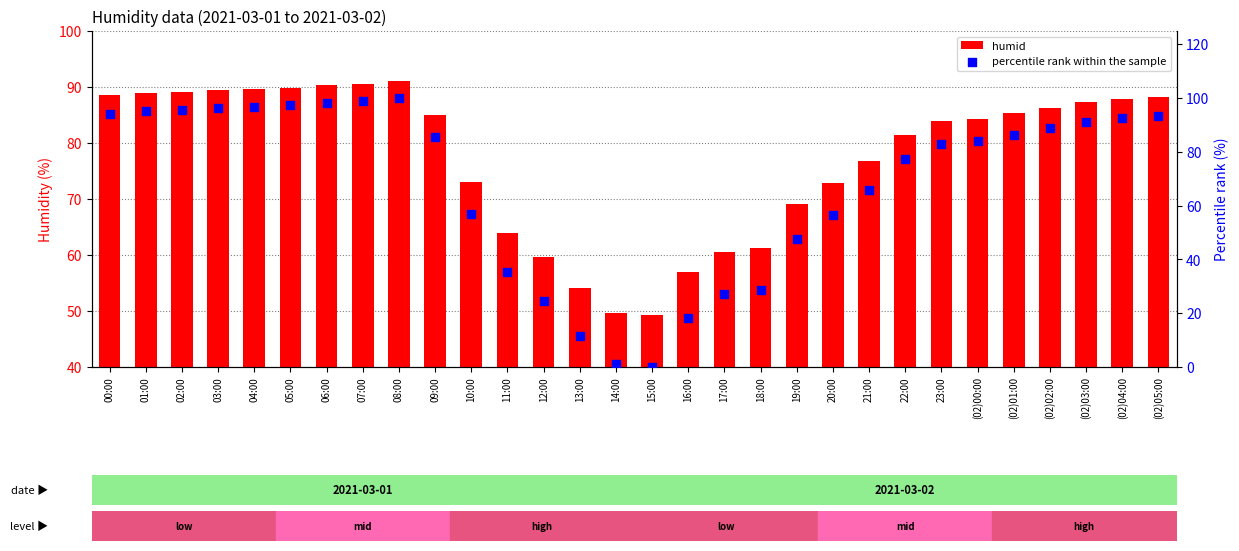

Which series has the largest total across all categories?

humid